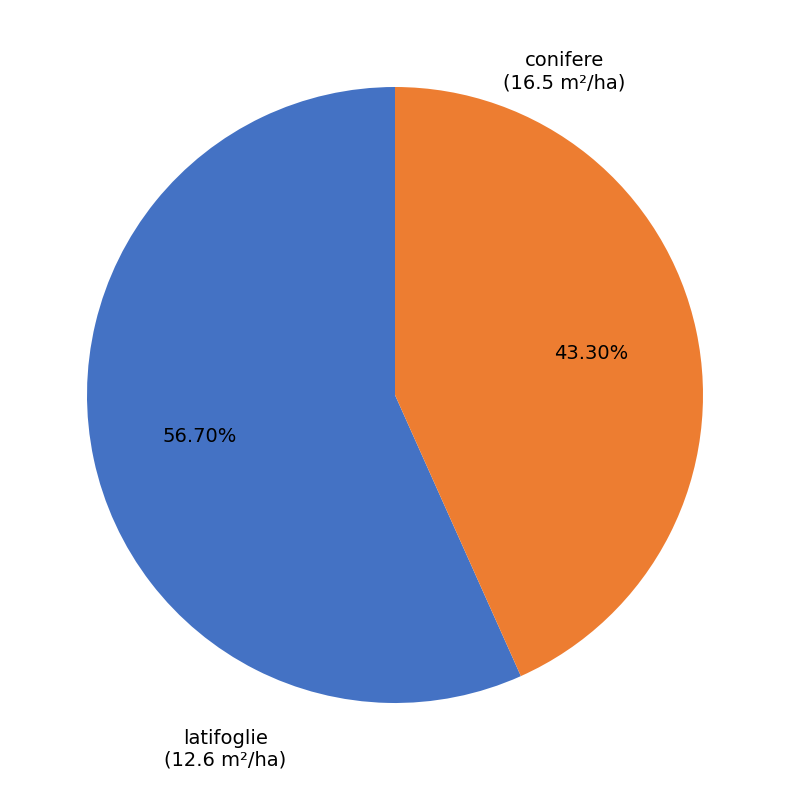

Does any single category account for the majority?

Yes